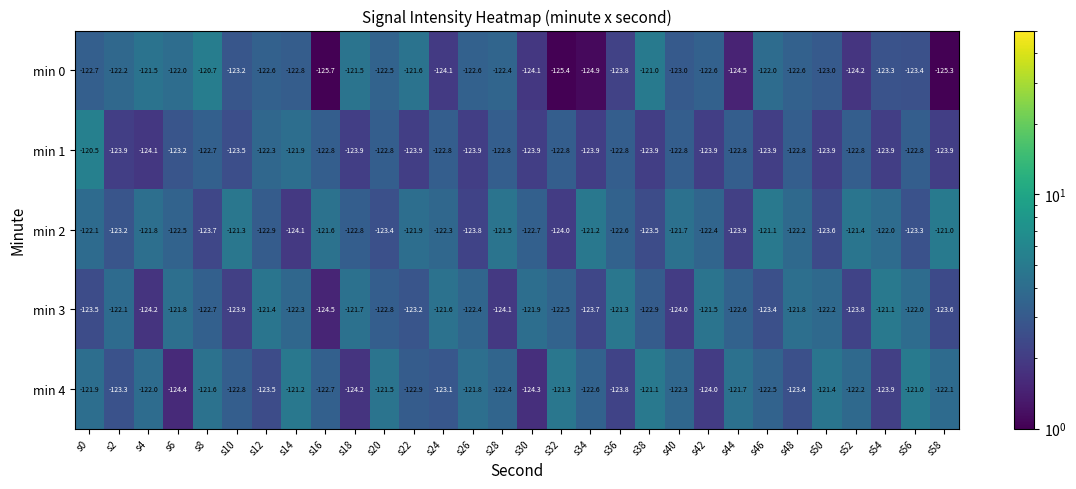

What is the lowest value of the min 3 series?

-124.5